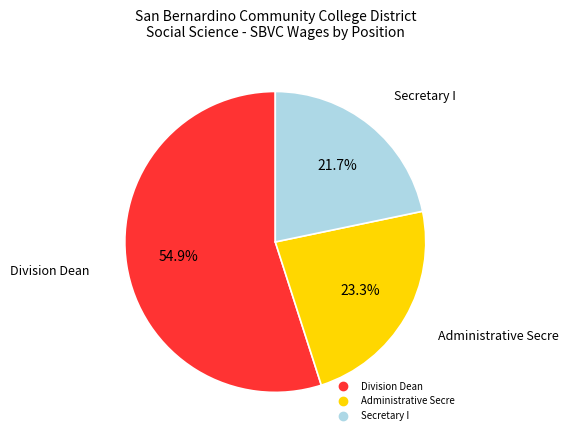

Rank the categories by value from highest to lowest.

Division Dean, Administrative Secre, Secretary I